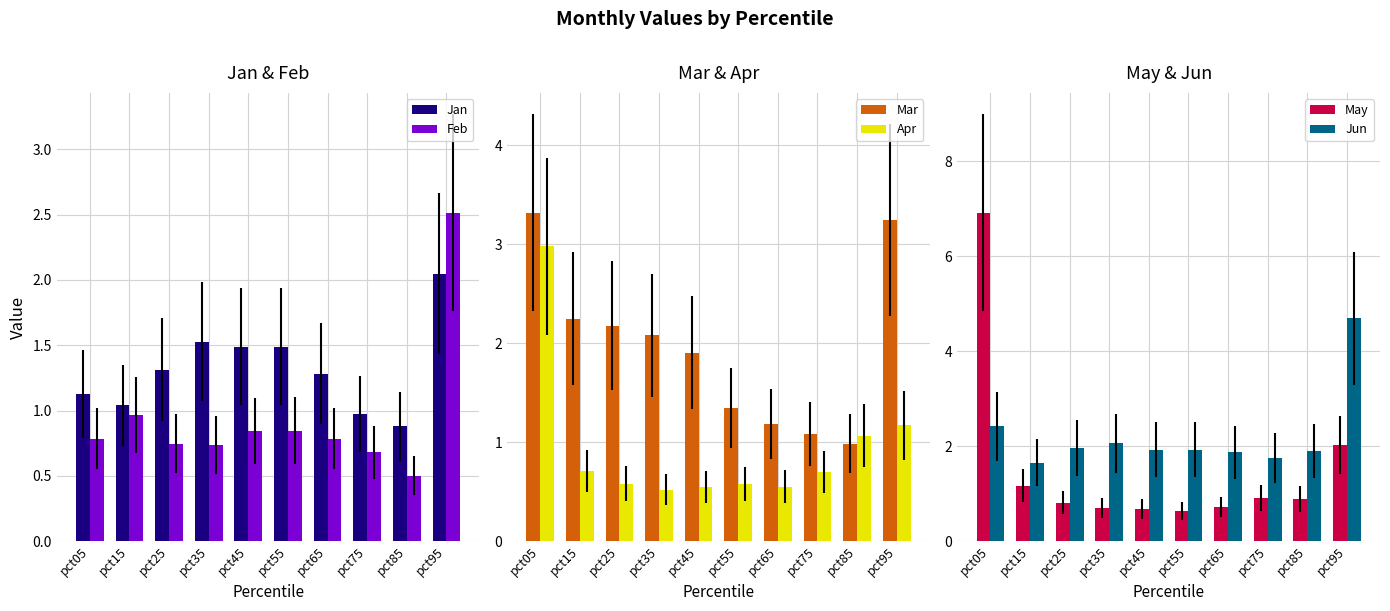

What is the difference between the second highest and minimum values in the Mar series?

2.3